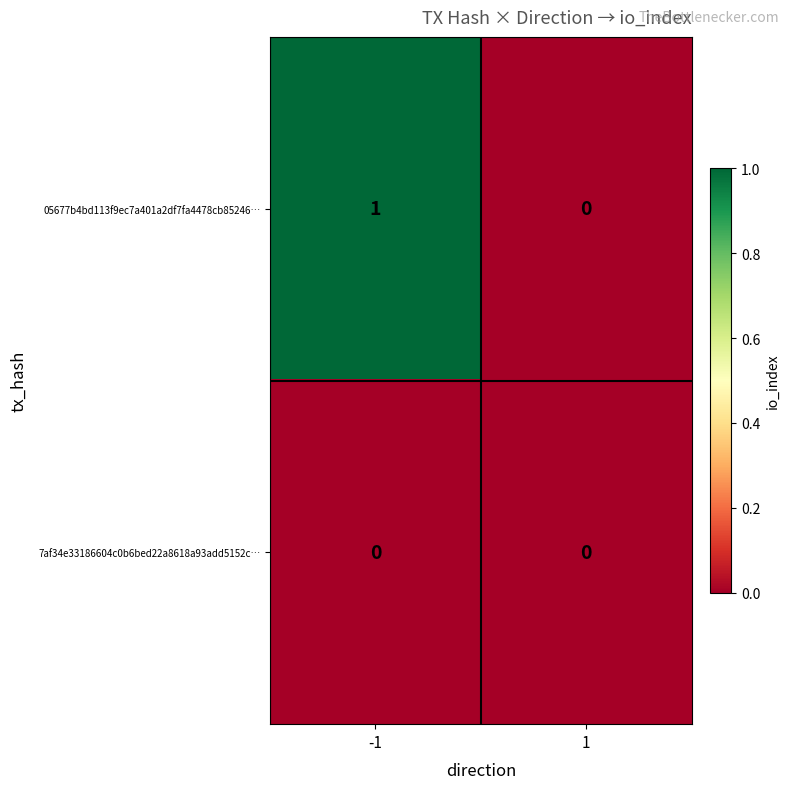

Which series has the largest total across all categories?

05677b4bd113f9ec7a401a2df7fa4478cb85246…